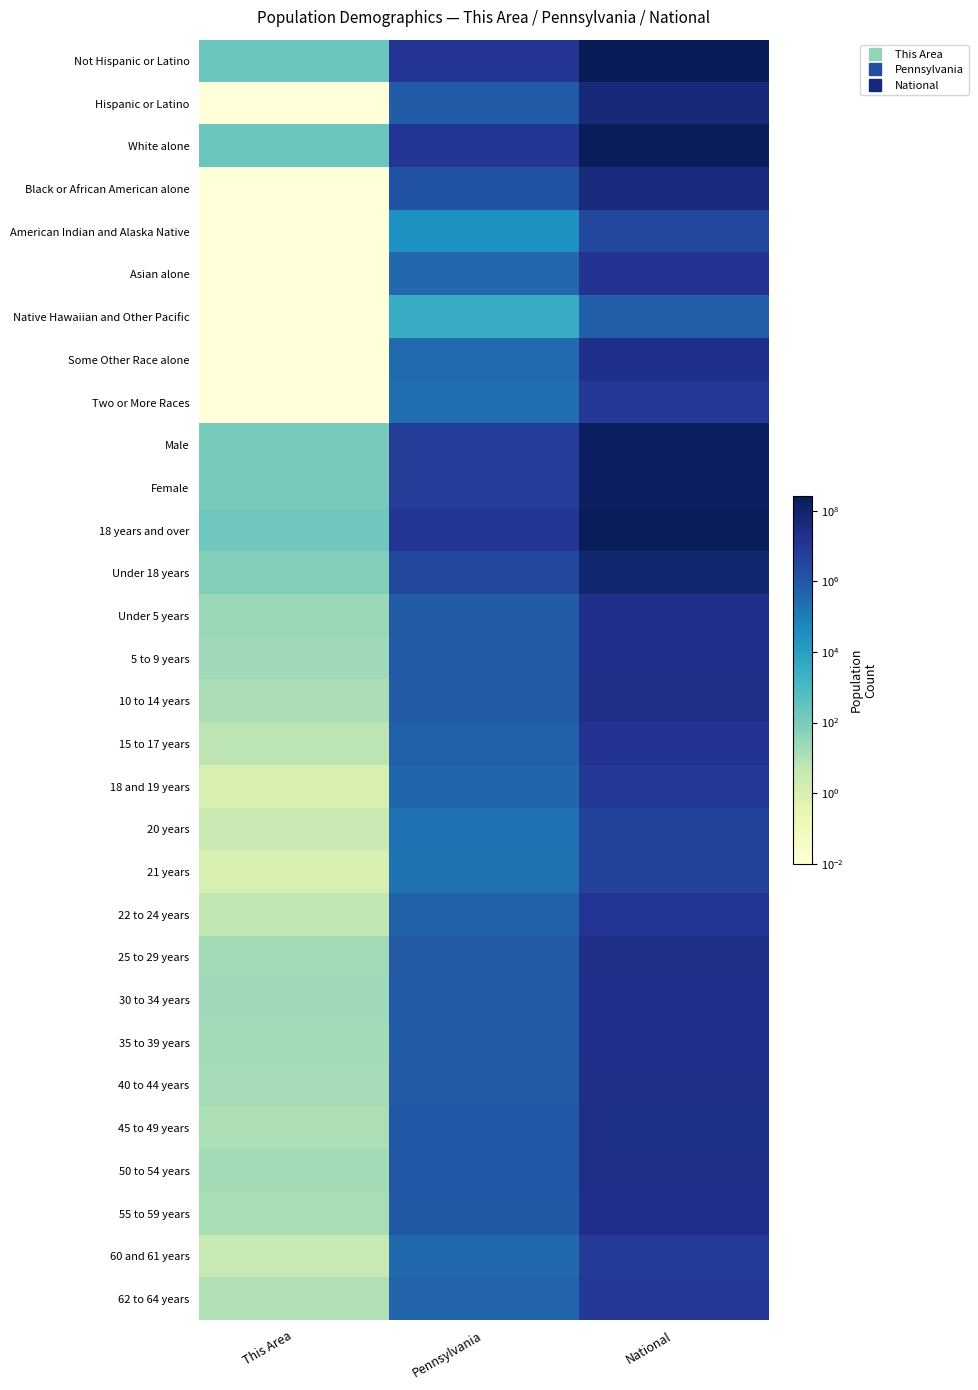

Reading left to right, what are all the values shown in this chart?

Not Hispanic or Latino: This Area=224.0	Pennsylvania=11982719.0	National=258267944.0
Hispanic or Latino: This Area=0.0	Pennsylvania=719660.0	National=50477594.0
White alone: This Area=224.0	Pennsylvania=10406288.0	National=223553265.0
Black or African American alone: This Area=0.0	Pennsylvania=1377689.0	National=38929319.0
American Indian and Alaska Native: This Area=0.0	Pennsylvania=26843.0	National=2932248.0
Asian alone: This Area=0.0	Pennsylvania=349088.0	National=14674252.0
Native Hawaiian and Other Pacific: This Area=0.0	Pennsylvania=3653.0	National=540013.0
Some Other Race alone: This Area=0.0	Pennsylvania=300983.0	National=19107368.0
Two or More Races: This Area=0.0	Pennsylvania=237835.0	National=9009073.0
Male: This Area=110.0	Pennsylvania=6190363.0	National=151781326.0
Female: This Area=114.0	Pennsylvania=6512016.0	National=156964212.0
18 years and over: This Area=160.0	Pennsylvania=9910224.0	National=234564071.0
Under 18 years: This Area=64.0	Pennsylvania=2792155.0	National=74181467.0
Under 5 years: This Area=24.0	Pennsylvania=729538.0	National=20201362.0
5 to 9 years: This Area=21.0	Pennsylvania=753635.0	National=20348657.0
10 to 14 years: This Area=13.0	Pennsylvania=791151.0	National=20677194.0
15 to 17 years: This Area=6.0	Pennsylvania=517831.0	National=12954254.0
18 and 19 years: This Area=1.0	Pennsylvania=387235.0	National=9086089.0
20 years: This Area=3.0	Pennsylvania=191942.0	National=4519129.0
21 years: This Area=1.0	Pennsylvania=183257.0	National=4354294.0
22 to 24 years: This Area=5.0	Pennsylvania=498947.0	National=12712576.0
25 to 29 years: This Area=18.0	Pennsylvania=781527.0	National=21101849.0
30 to 34 years: This Area=20.0	Pennsylvania=729592.0	National=19962099.0
35 to 39 years: This Area=17.0	Pennsylvania=764287.0	National=20179642.0
40 to 44 years: This Area=16.0	Pennsylvania=851382.0	National=20890964.0
45 to 49 years: This Area=12.0	Pennsylvania=955763.0	National=22708591.0
50 to 54 years: This Area=17.0	Pennsylvania=984641.0	National=22298125.0
55 to 59 years: This Area=14.0	Pennsylvania=879048.0	National=19664805.0
60 and 61 years: This Area=4.0	Pennsylvania=312575.0	National=7113727.0
62 to 64 years: This Area=10.0	Pennsylvania=430721.0	National=9704197.0